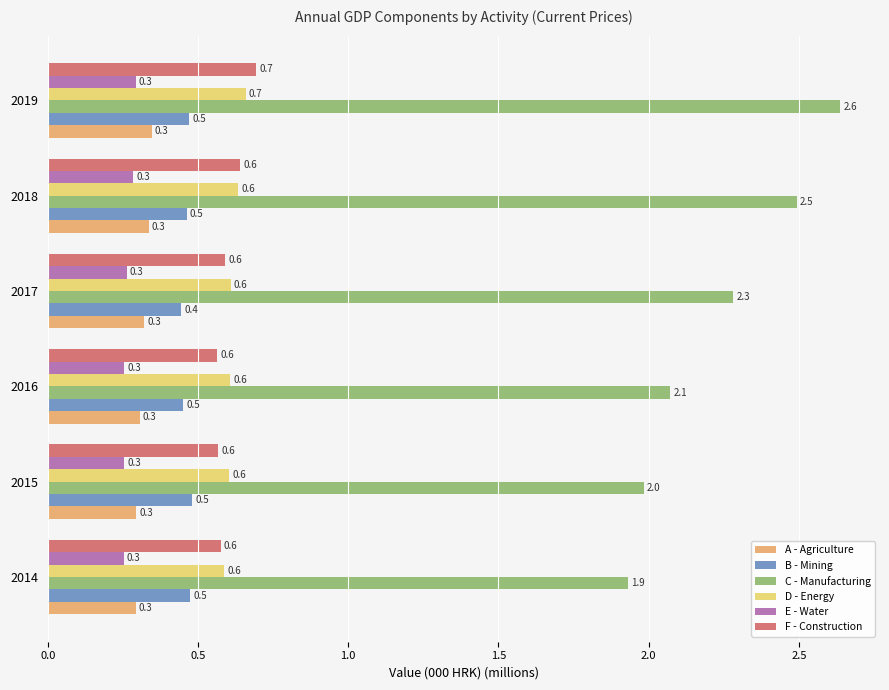

Which series has the widest spread of values?

C - Manufacturing